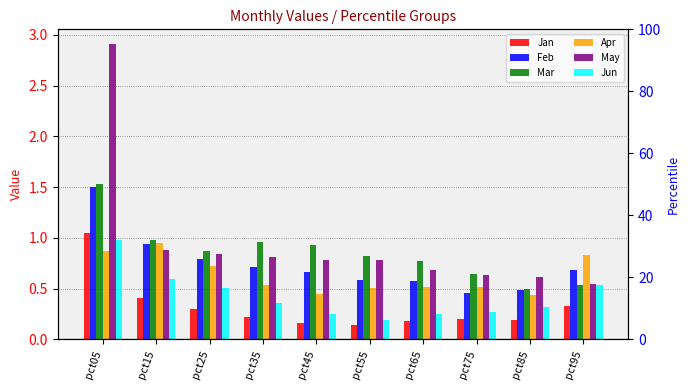

What is the value of the Feb bar at the 8th from the left?

0.5